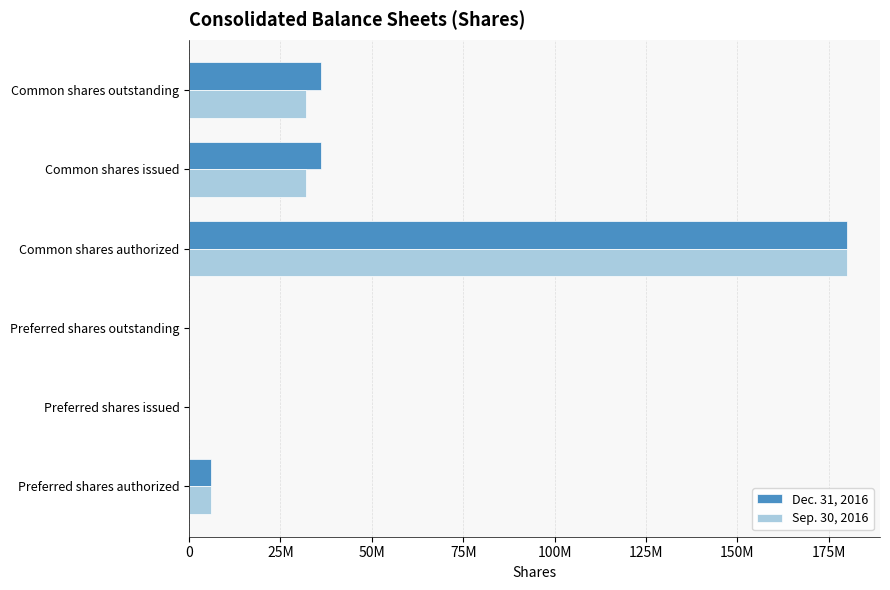

What is the average value of the Sep. 30, 2016 series?

41692132